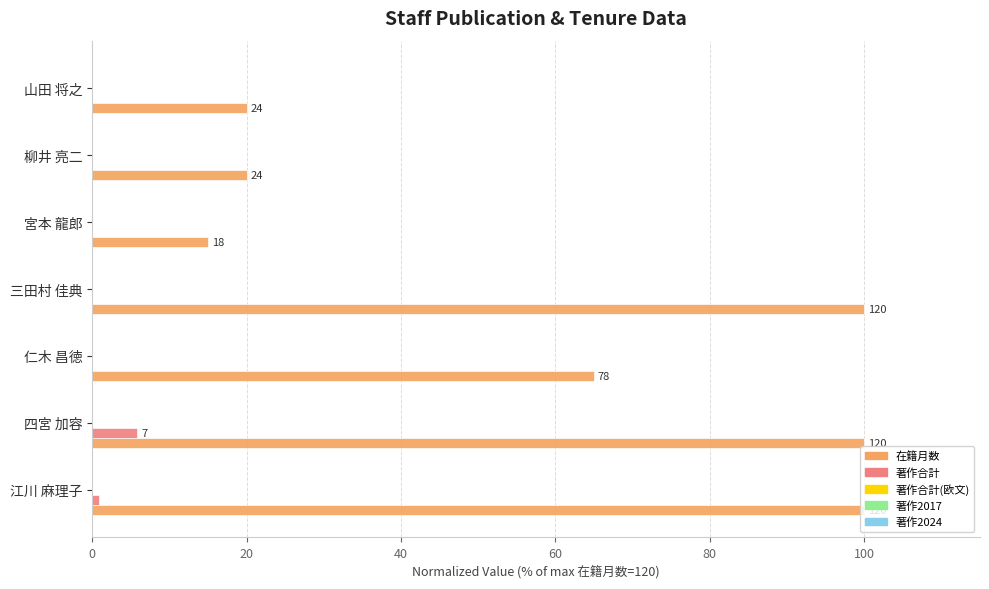

How many bars are there in total?

35